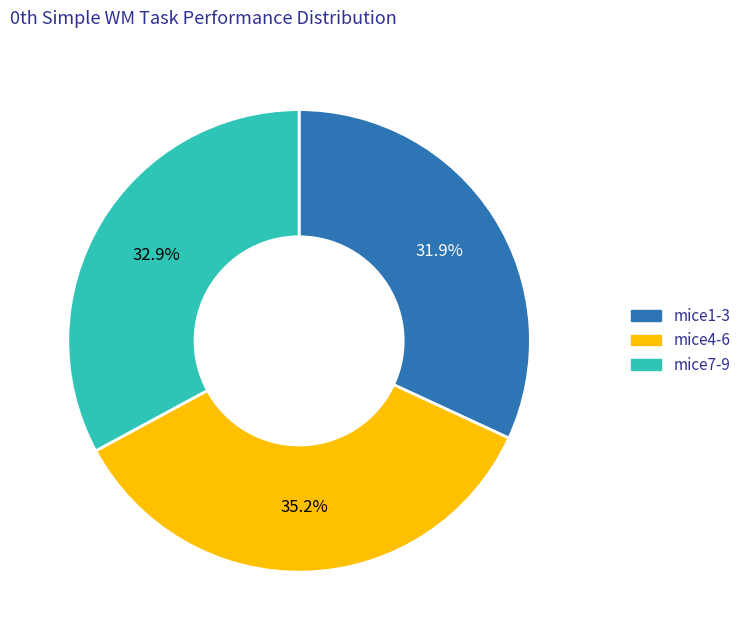

Is there a majority slice in this chart?

No